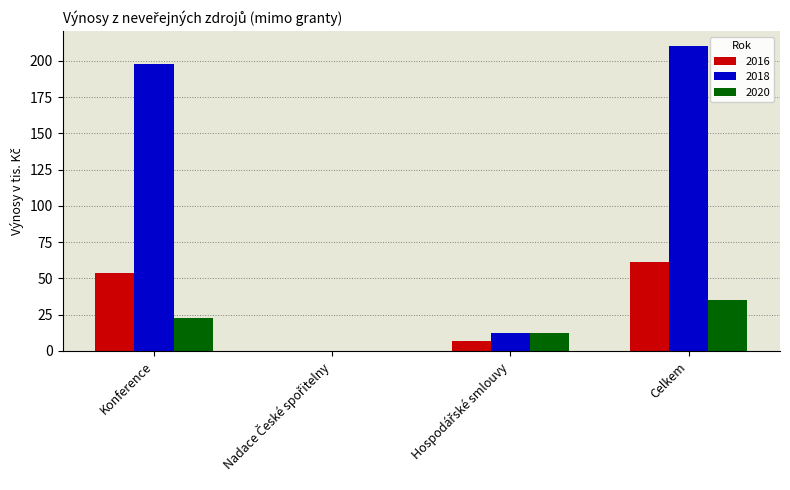

What is the maximum value for 2018?

210